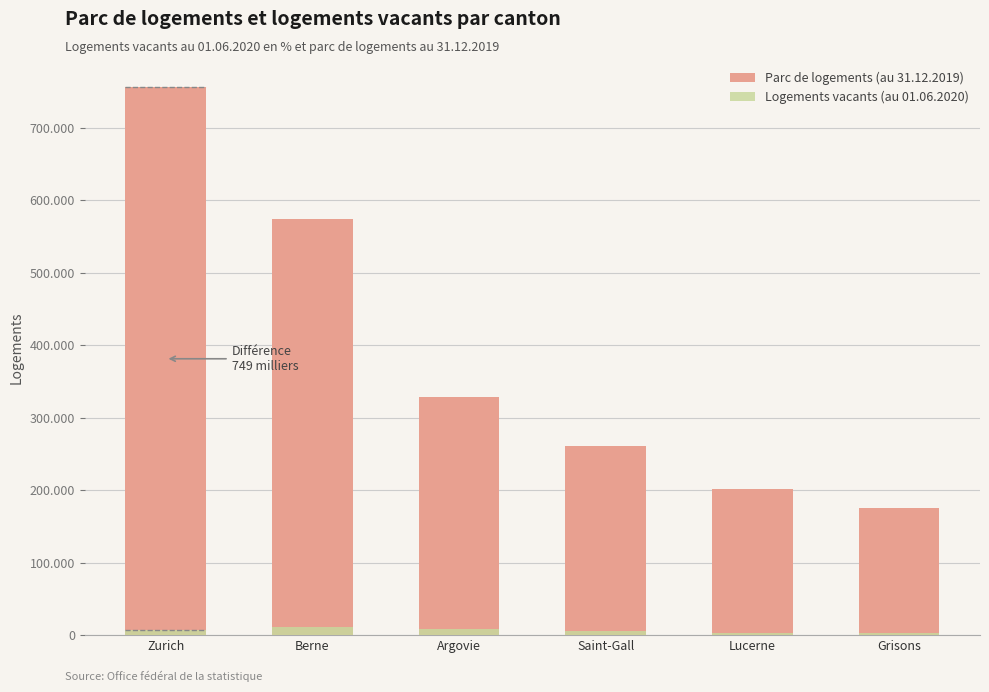

What value does the Parc de logements (au 31.12.2019) series have at Argovie?

328961.0